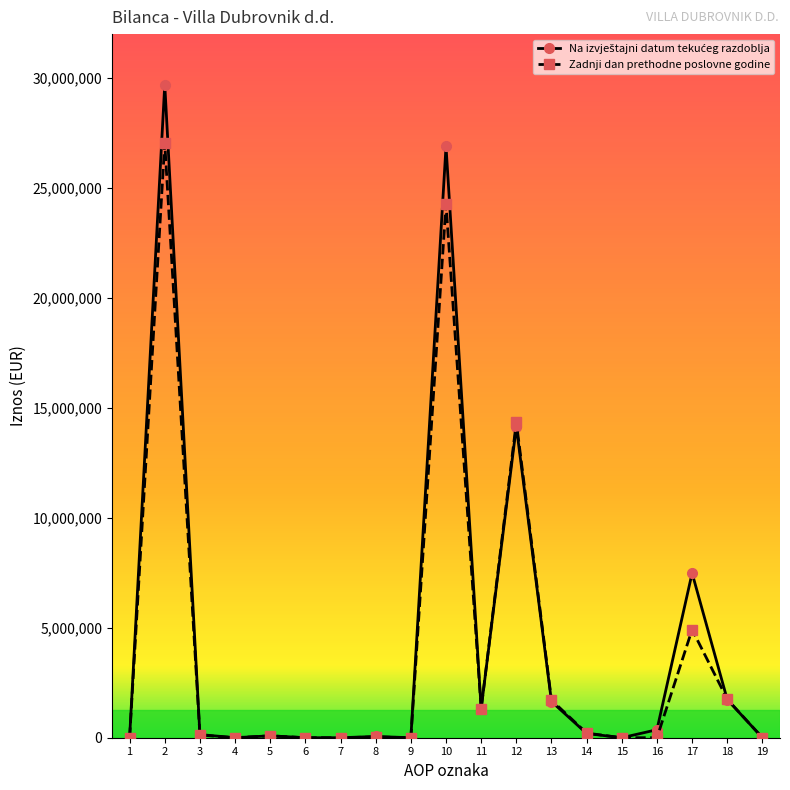

Count the number of categories in the chart.

19